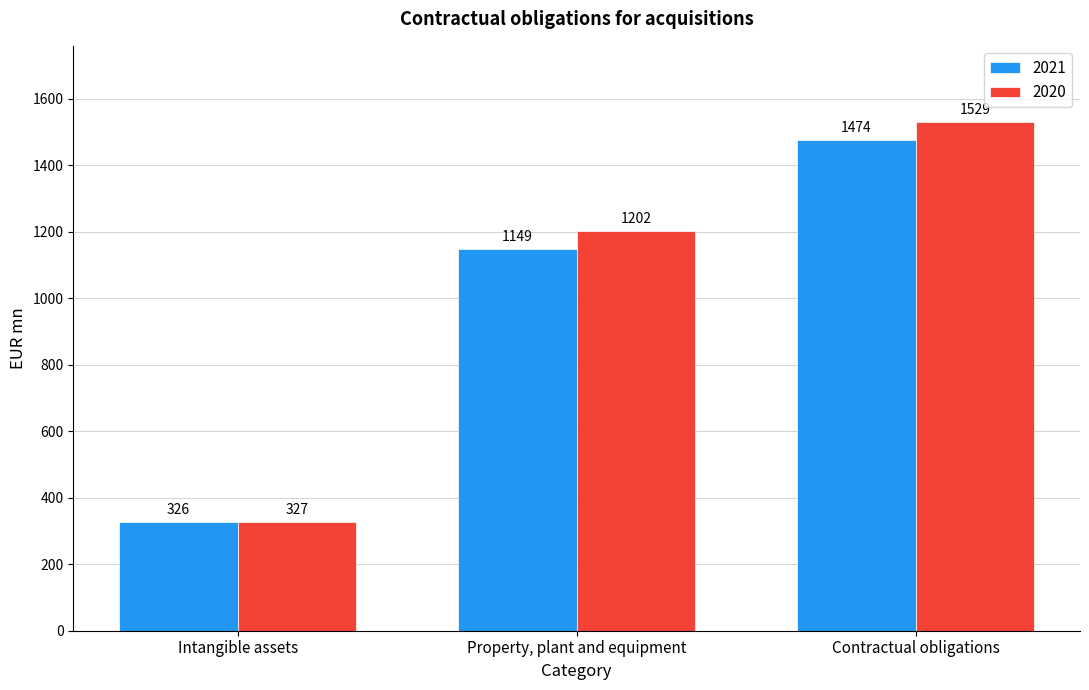

What is the value of the 2020 bar at the 3rd from the left?

1529